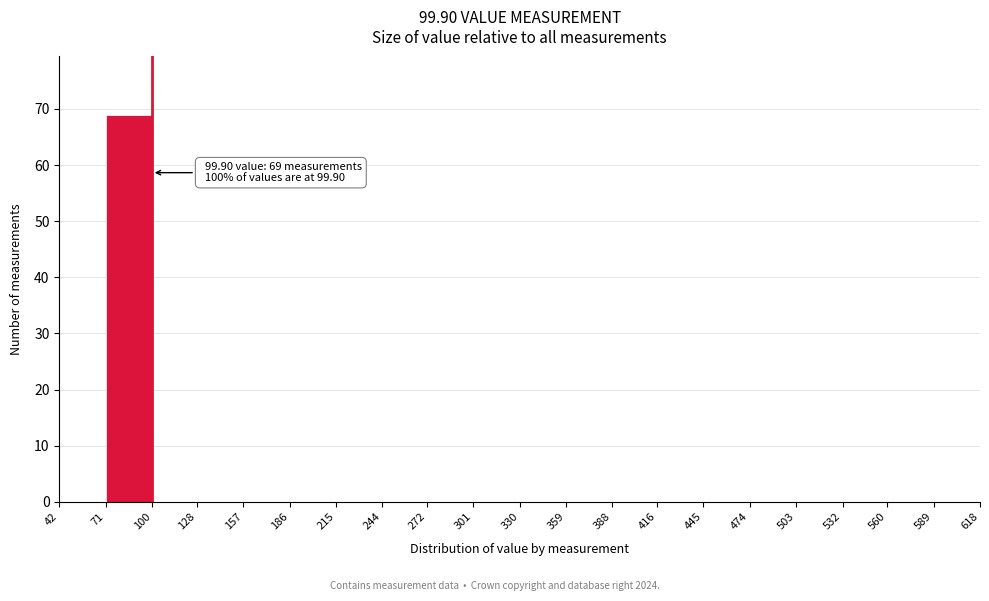

Over which range of the x-axis is the bar tallest?

71 to 100